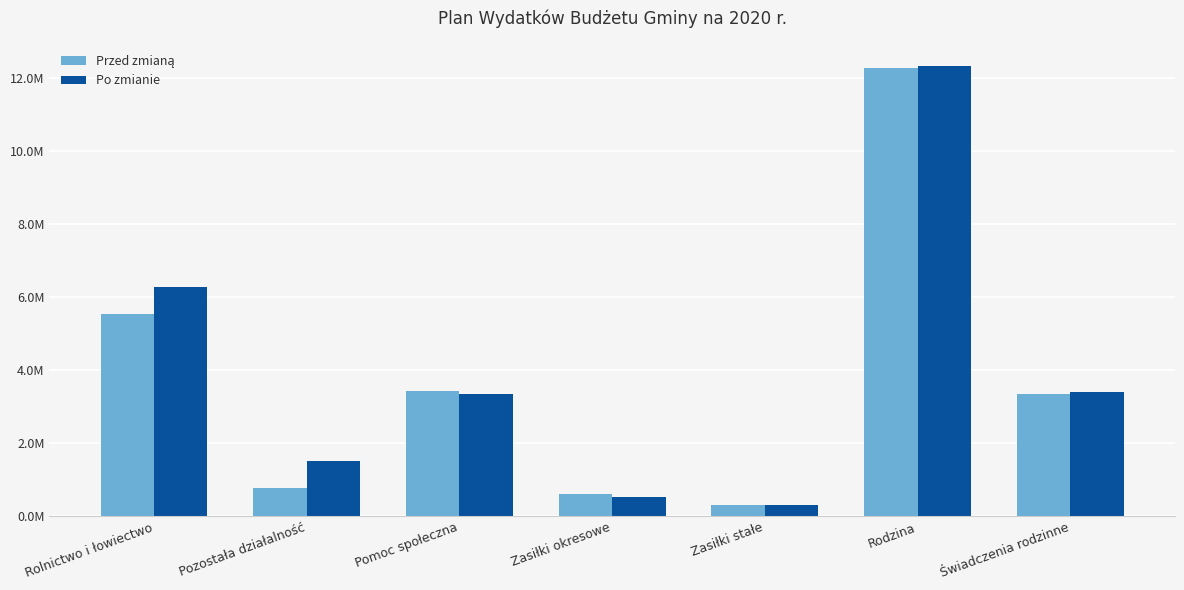

At which category is the sum across all series the highest?

Rodzina